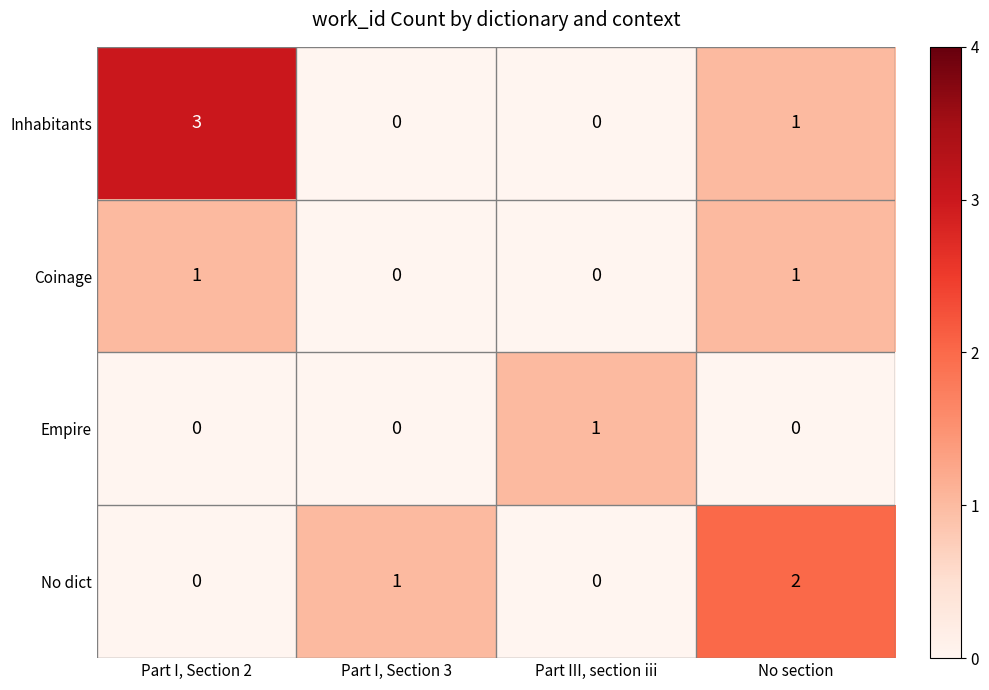

Reading left to right, extract all data points from this chart.

Inhabitants: Part I, Section 2=3	Part I, Section 3=0	Part III, section iii=0	No section=1
Coinage: Part I, Section 2=1	Part I, Section 3=0	Part III, section iii=0	No section=1
Empire: Part I, Section 2=0	Part I, Section 3=0	Part III, section iii=1	No section=0
No dict: Part I, Section 2=0	Part I, Section 3=1	Part III, section iii=0	No section=2